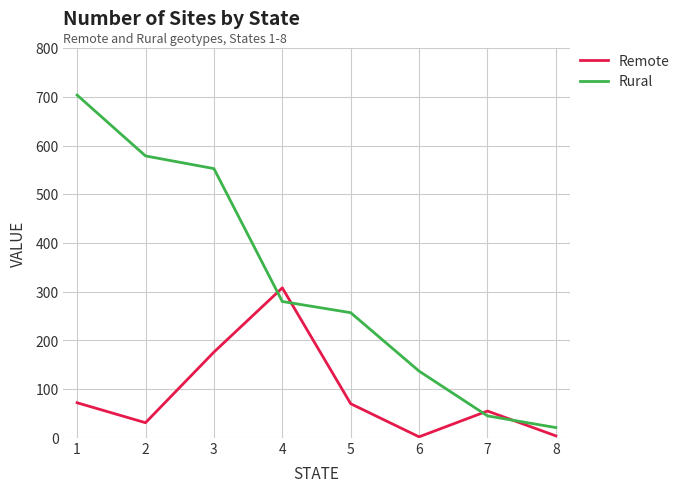

Is this an area chart (filled region under the line)?

No